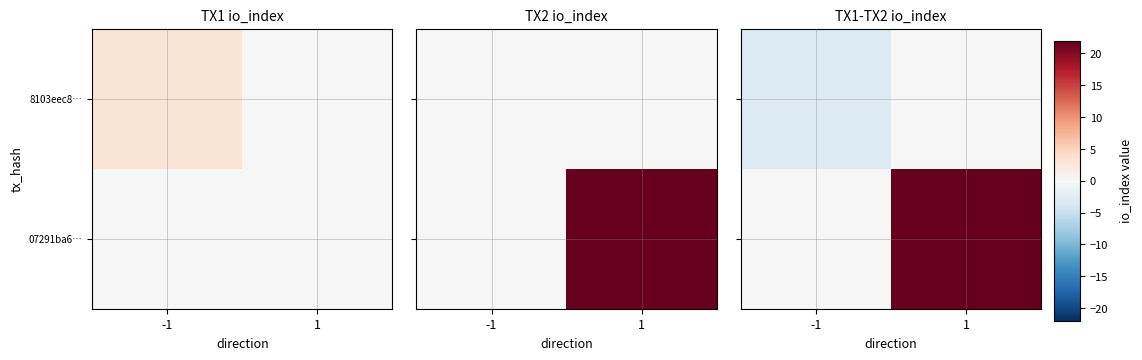

What is the minimum value shown in the chart?

-3